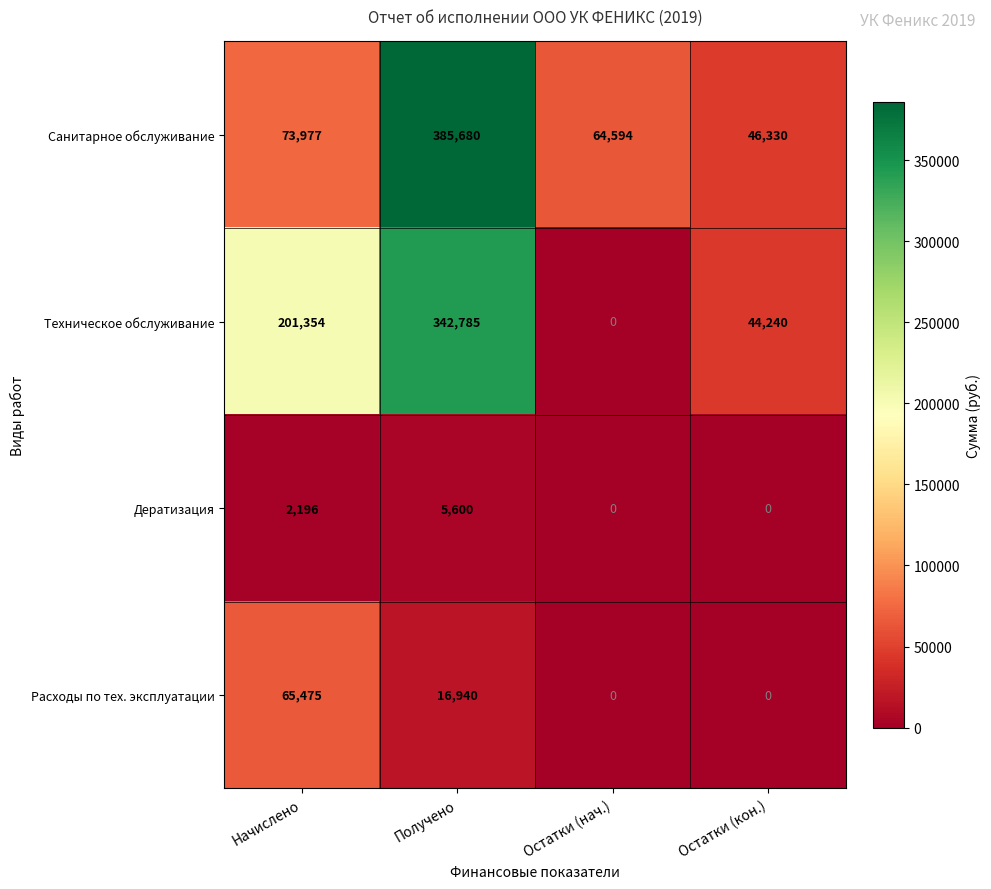

What is the maximum value shown in the chart?

385680